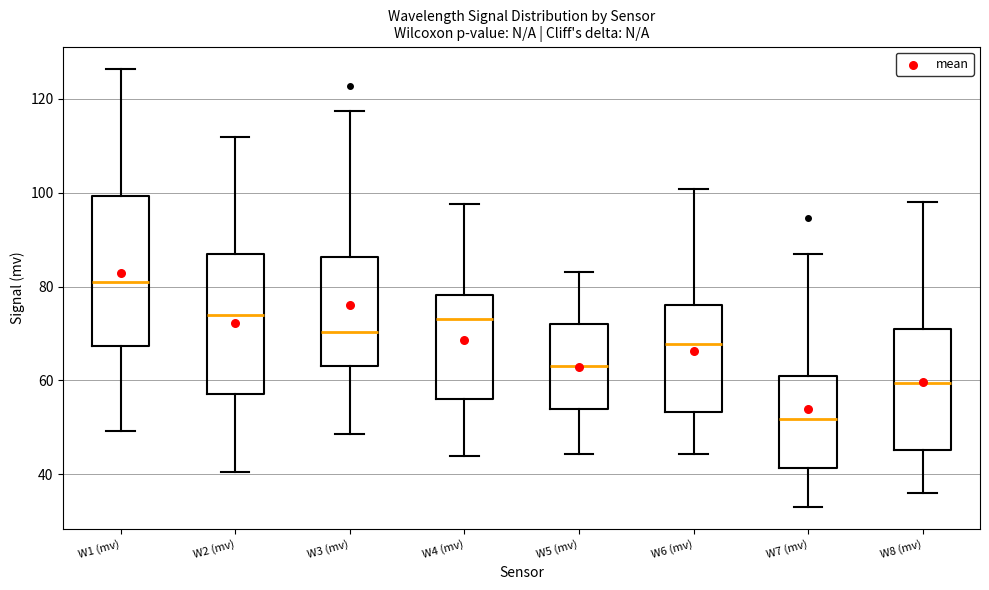

Reading left to right, transcribe this box plot: for each box, give where its median line is, the range the box spans, and where its two whiskers end, as read against the y-axis. The values are not printed on the chart, so give them approximately, as read against the axis.

W1 (mv): median 80, box 68 to 100, whiskers 50 to 126
W2 (mv): median 74, box 58 to 86, whiskers 40 to 112
W3 (mv): median 70, box 64 to 86, whiskers 48 to 118
W4 (mv): median 74, box 56 to 78, whiskers 44 to 98
W5 (mv): median 64, box 54 to 72, whiskers 44 to 84
W6 (mv): median 68, box 54 to 76, whiskers 44 to 100
W7 (mv): median 52, box 42 to 60, whiskers 32 to 86
W8 (mv): median 60, box 46 to 72, whiskers 36 to 98